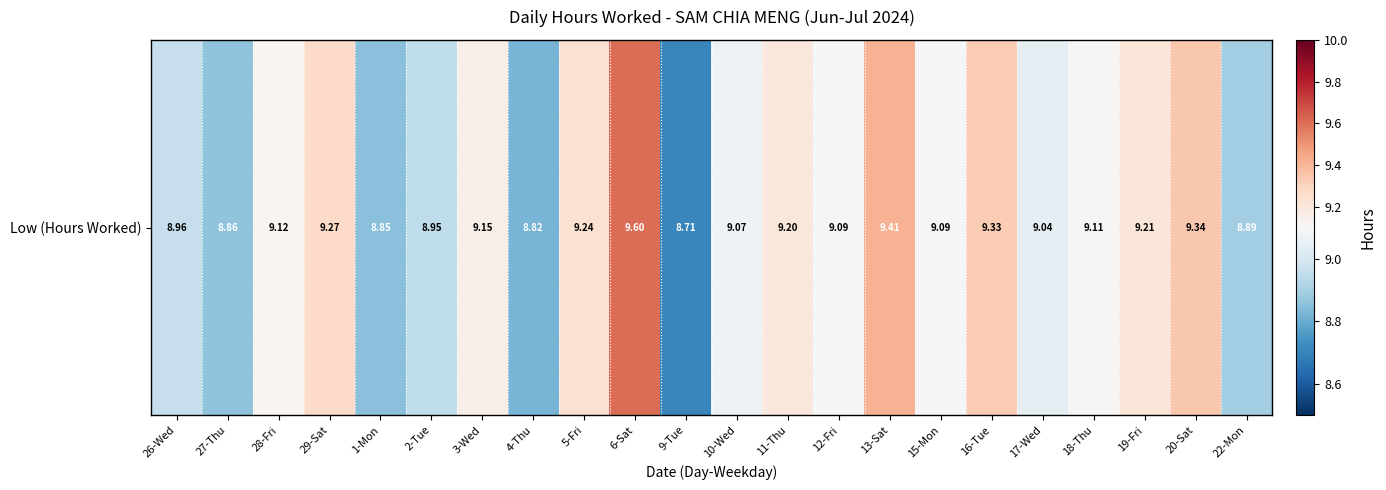

What is the smallest value displayed?

8.7